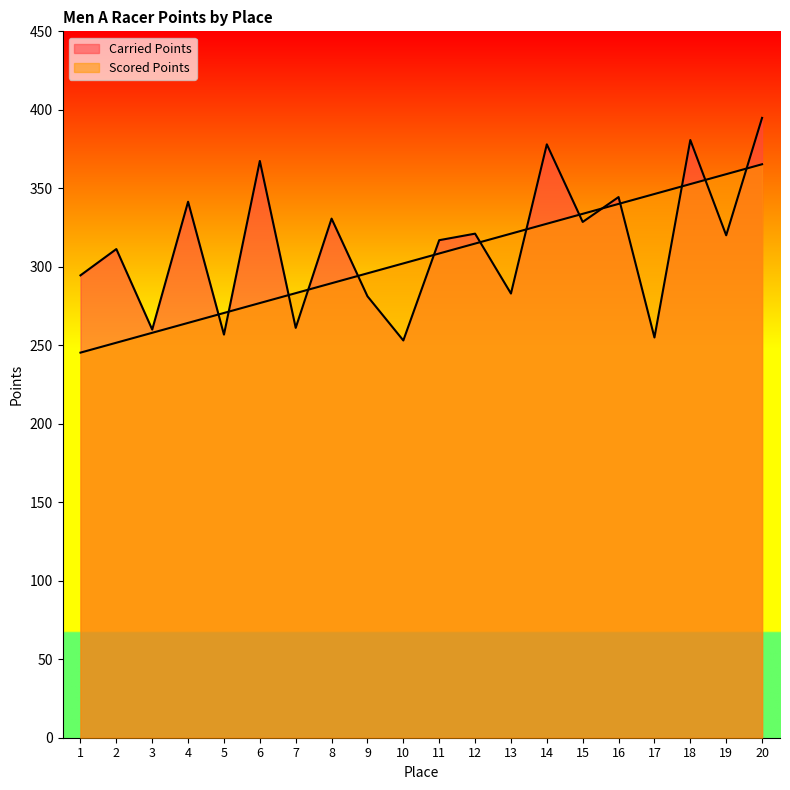

Does the chart have visible grid lines?

No